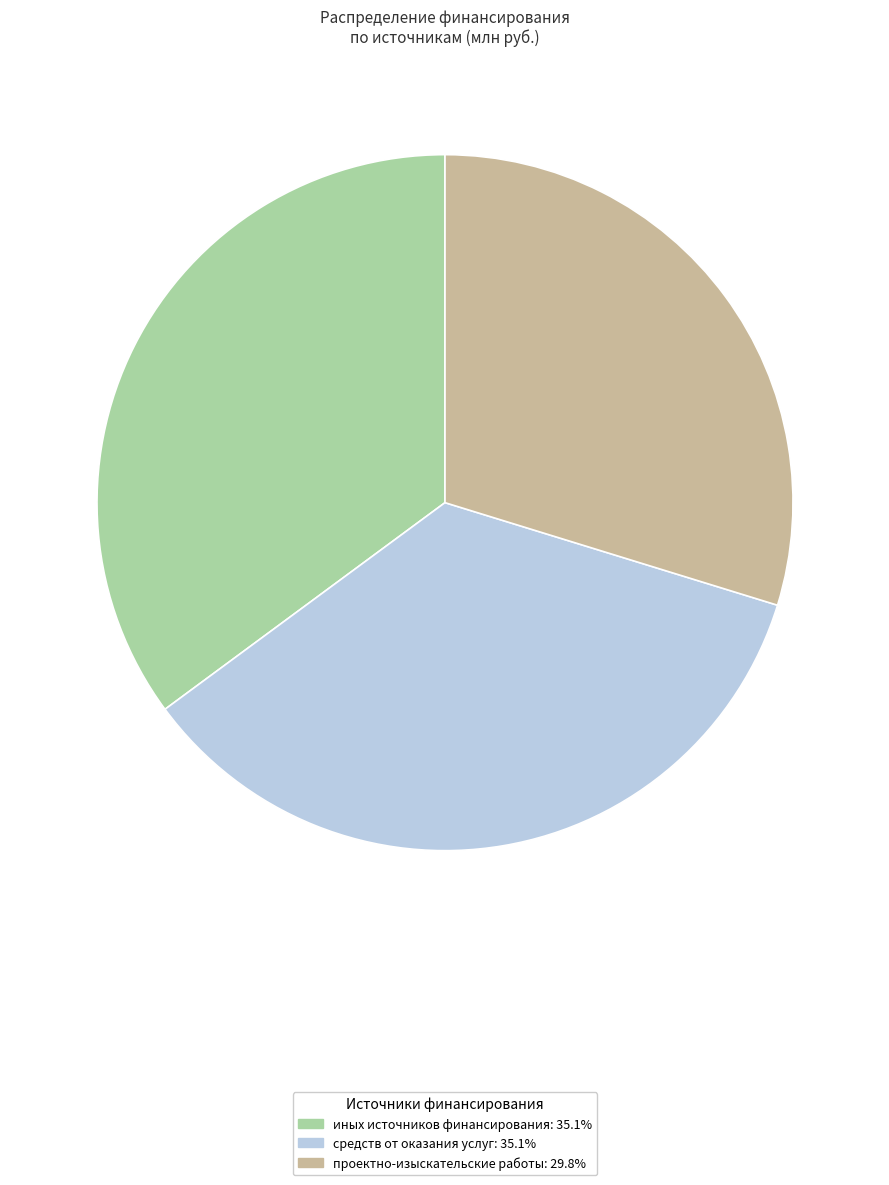

Is there any slice that represents more than half of the pie?

No